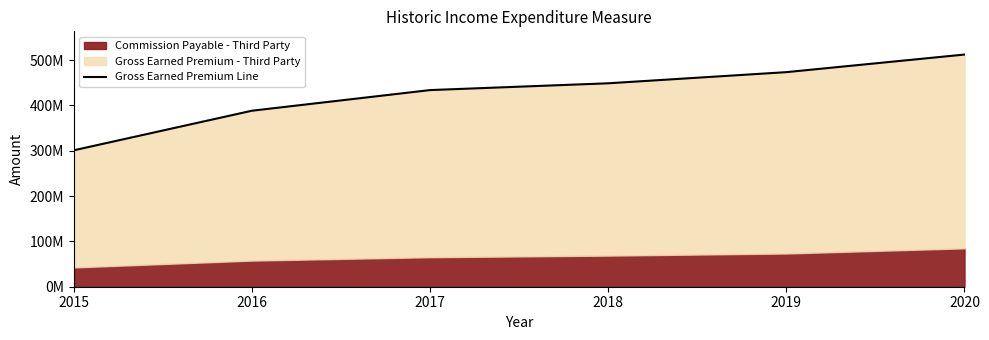

What is the value of the 6th point from the left?

512398033.7